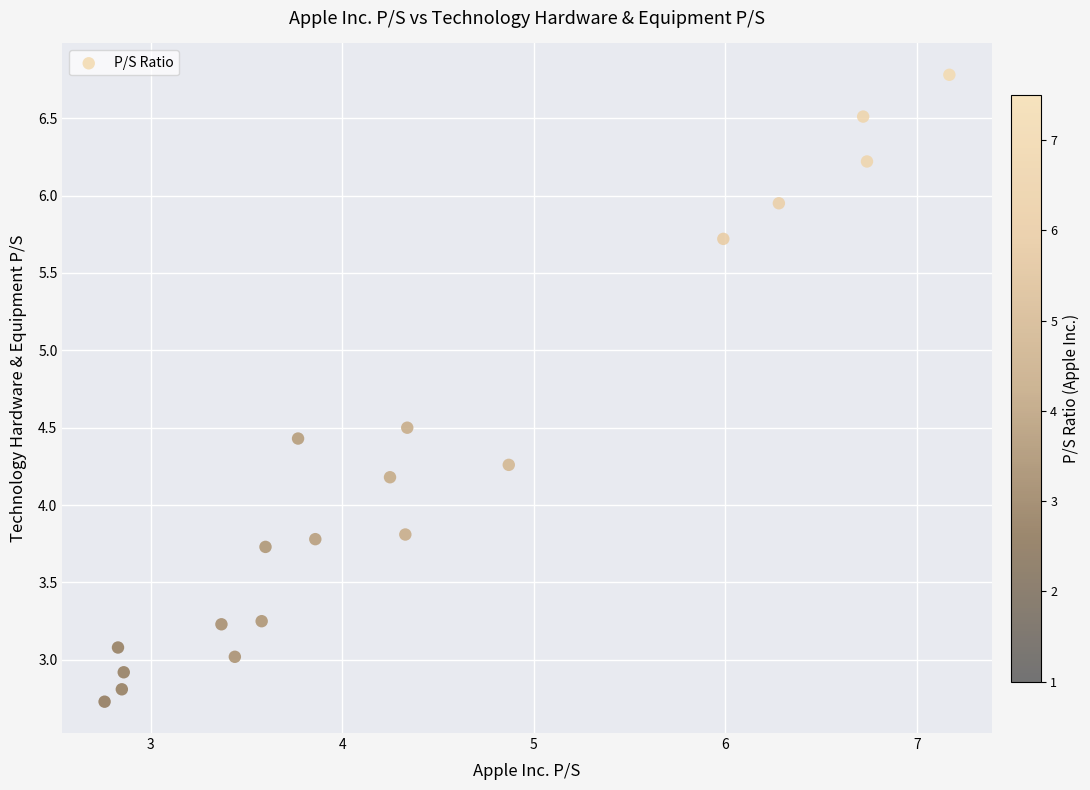

What is the range of X values (max minus min)?

4.4